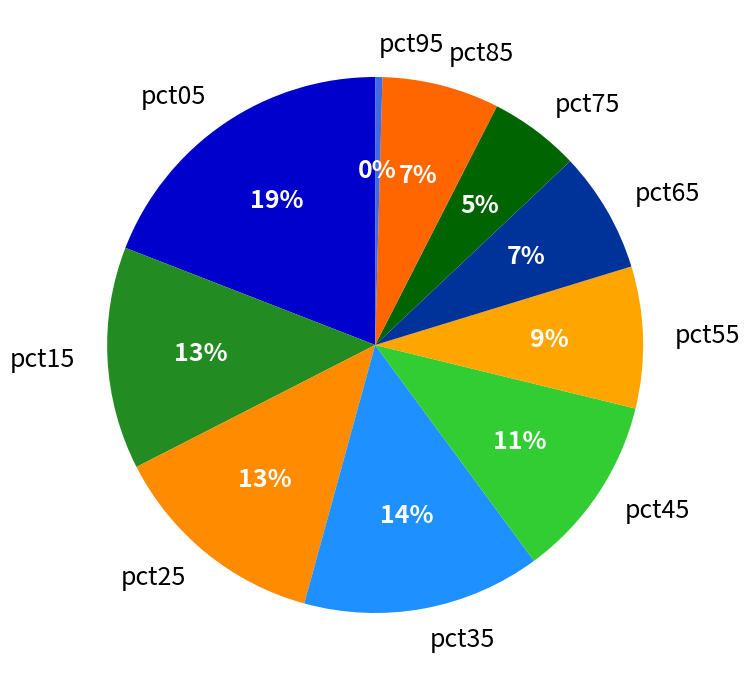

Is it true that pct85 is 19% of the pie?

False